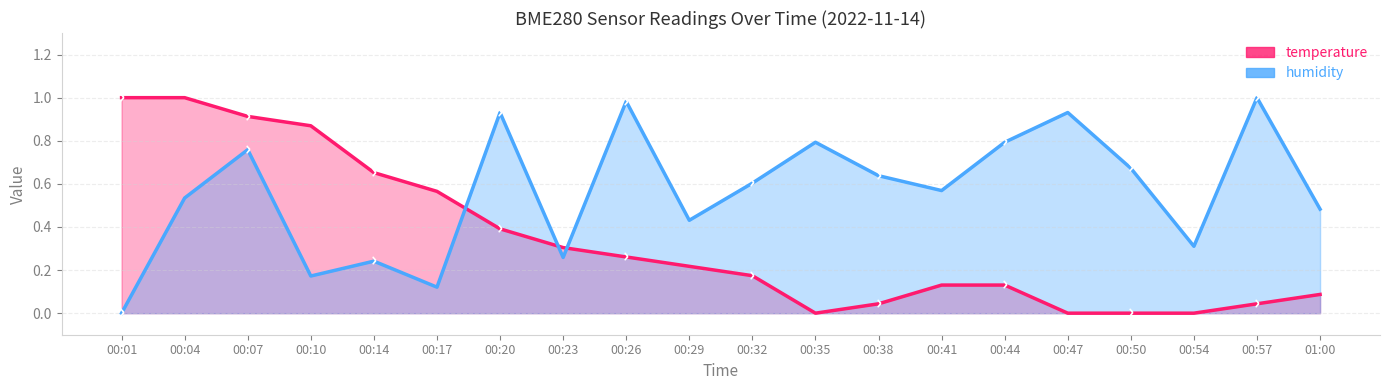

Reading left to right, transcribe all the data shown in this chart.

temperature: 00:01=1.0	00:04=1.0	00:07=0.9	00:10=0.9	00:14=0.7	00:17=0.6	00:20=0.4	00:23=0.3	00:26=0.3	00:29=0.2	00:32=0.2	00:35=0.0	00:38=0.0	00:41=0.1	00:44=0.1	00:47=0.0	00:50=0.0	00:54=0.0	00:57=0.0	01:00=0.1
humidity: 00:01=0.0	00:04=0.5	00:07=0.8	00:10=0.2	00:14=0.2	00:17=0.1	00:20=0.9	00:23=0.3	00:26=1.0	00:29=0.4	00:32=0.6	00:35=0.8	00:38=0.6	00:41=0.6	00:44=0.8	00:47=0.9	00:50=0.7	00:54=0.3	00:57=1.0	01:00=0.5